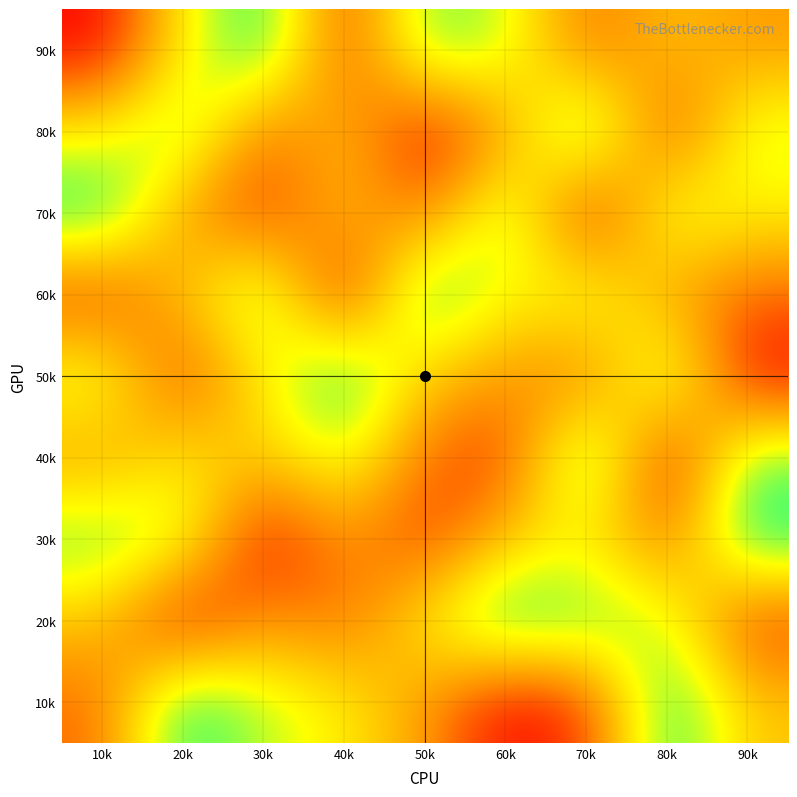

At how many categories does at least one series exceed 1?

9